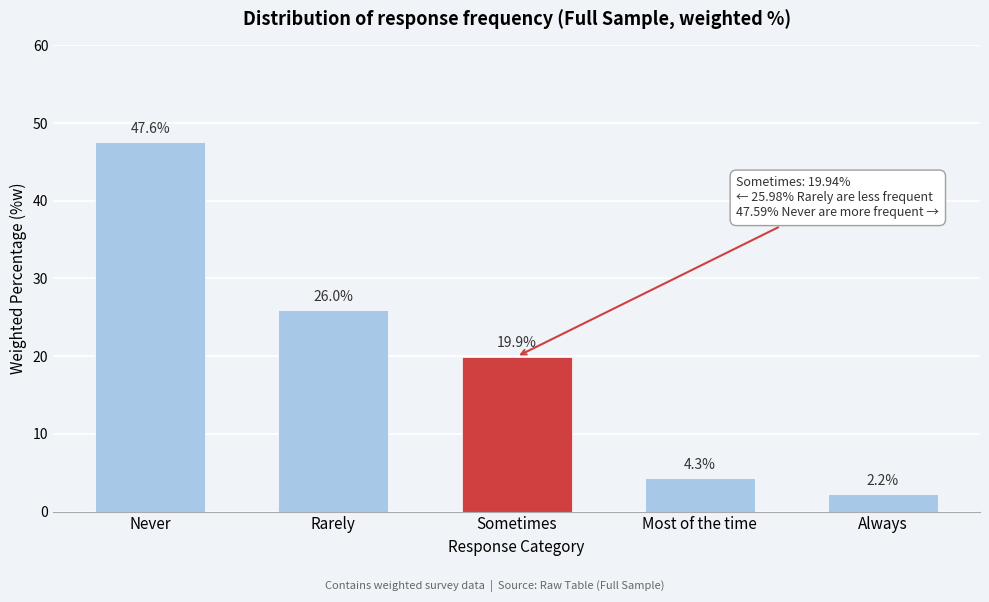

Reading left to right, what are all the values shown in this chart?

47.6	26.0	19.9	4.3	2.2